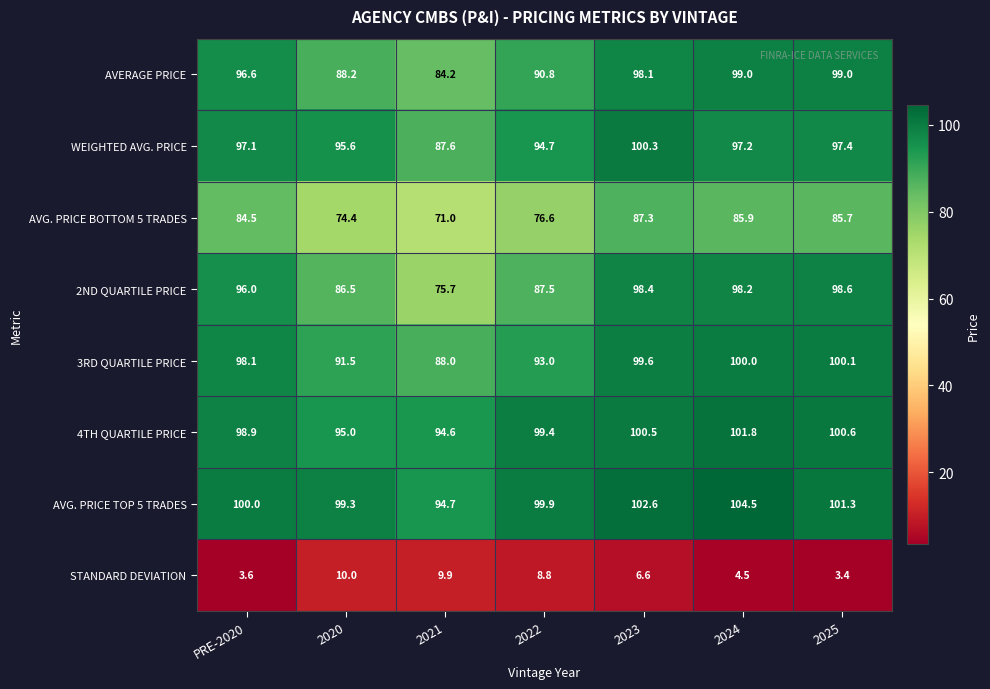

Count the number of categories in the chart.

7